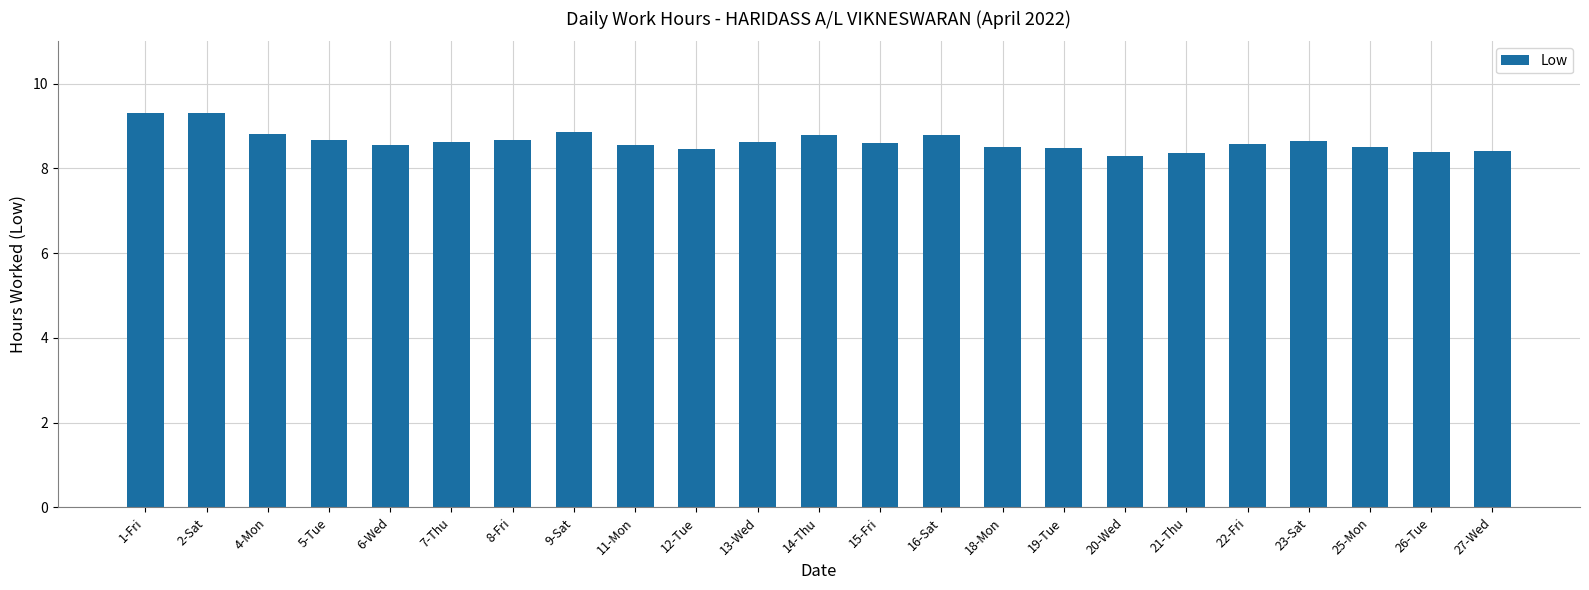

The chart shows a value of 12.7 at 12-Tue. True or false?

False